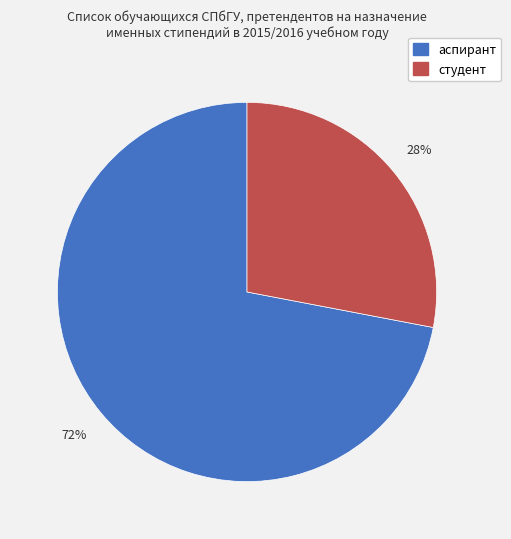

Which category accounts for the majority?

аспирант